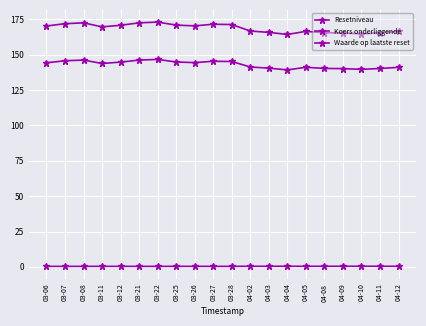

How many lines are shown in the chart?

3